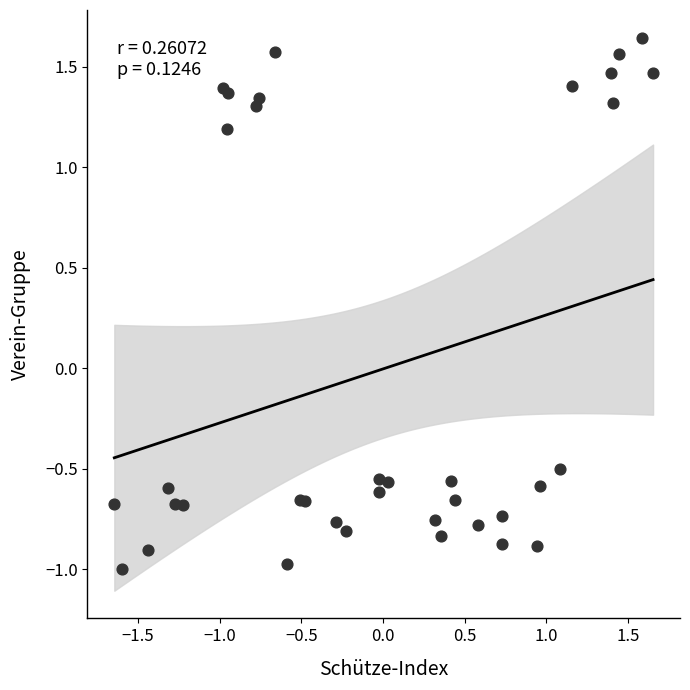

What Y value in the scatter plot is closest to 0?

-0.5